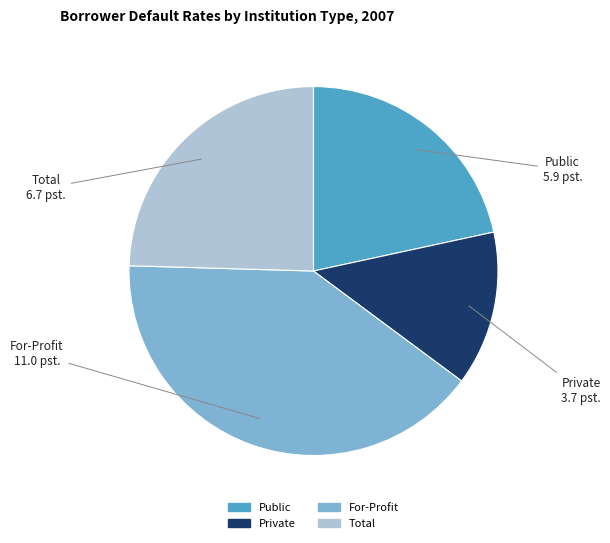

Between Private and Total, which is larger?

Total